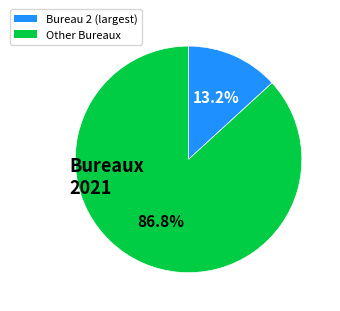

How many slices are in this pie chart?

2